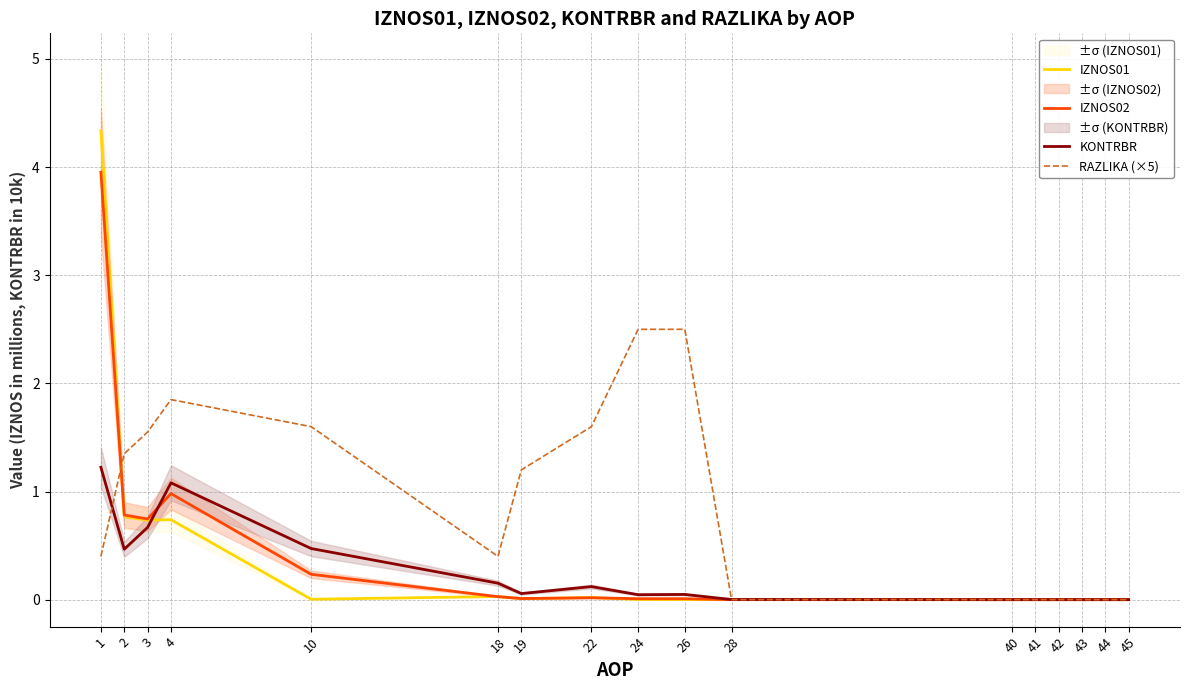

What is the highest value of the KONTRBR series?

1.2